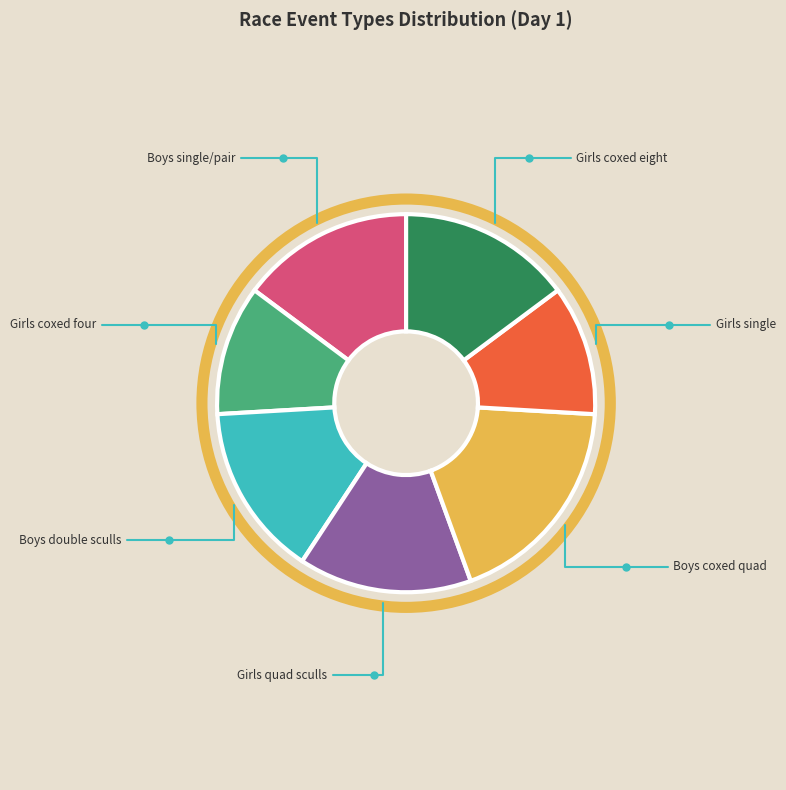

Does Boys coxed quad account for over 50% of the chart?

No